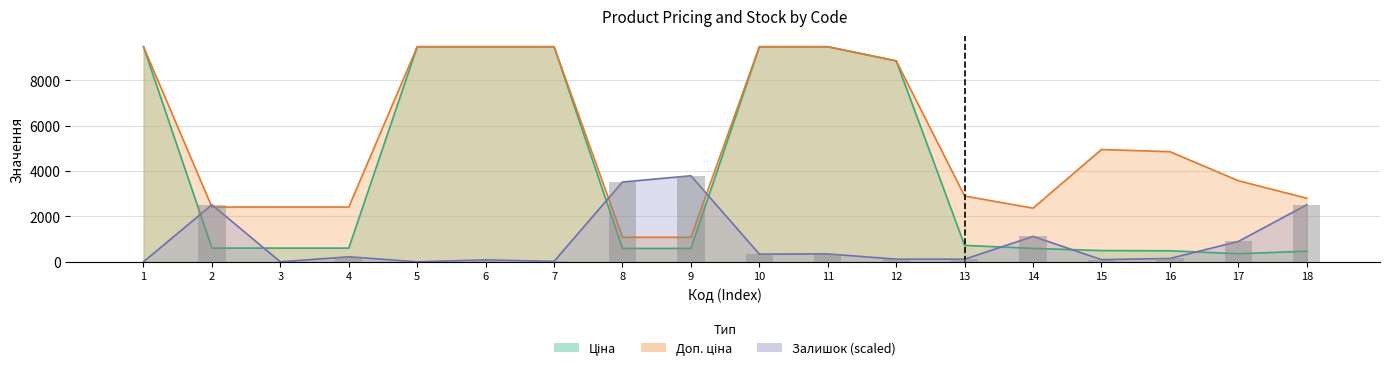

Which has a higher value, 11 or 9?

9